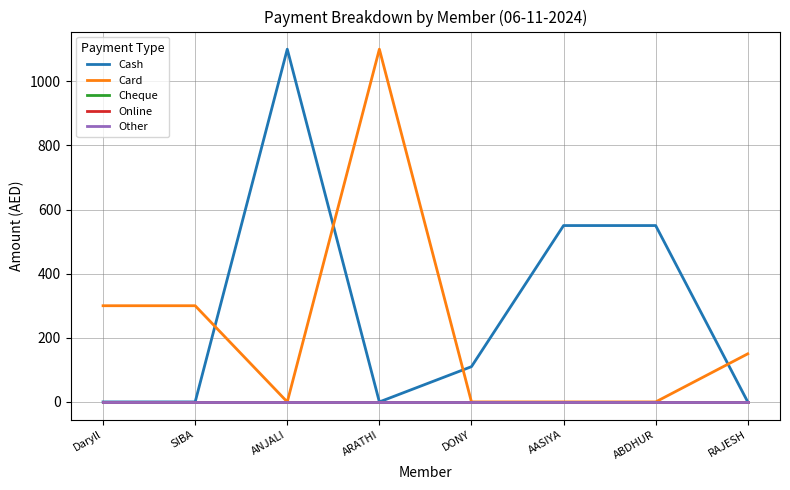

List the series in order of their peak value, lowest first.

Cheque, Online, Other, Cash, Card